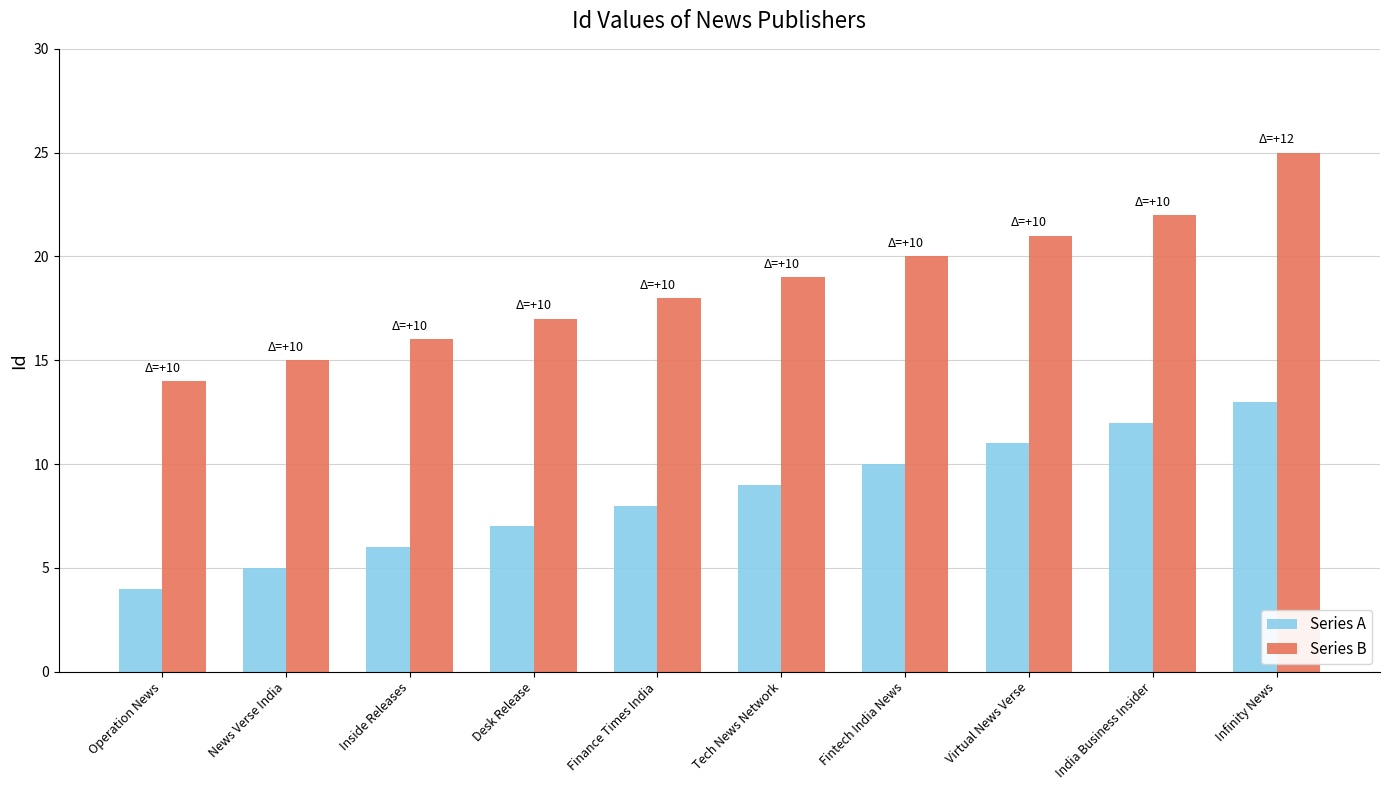

How many bars are there in total?

20